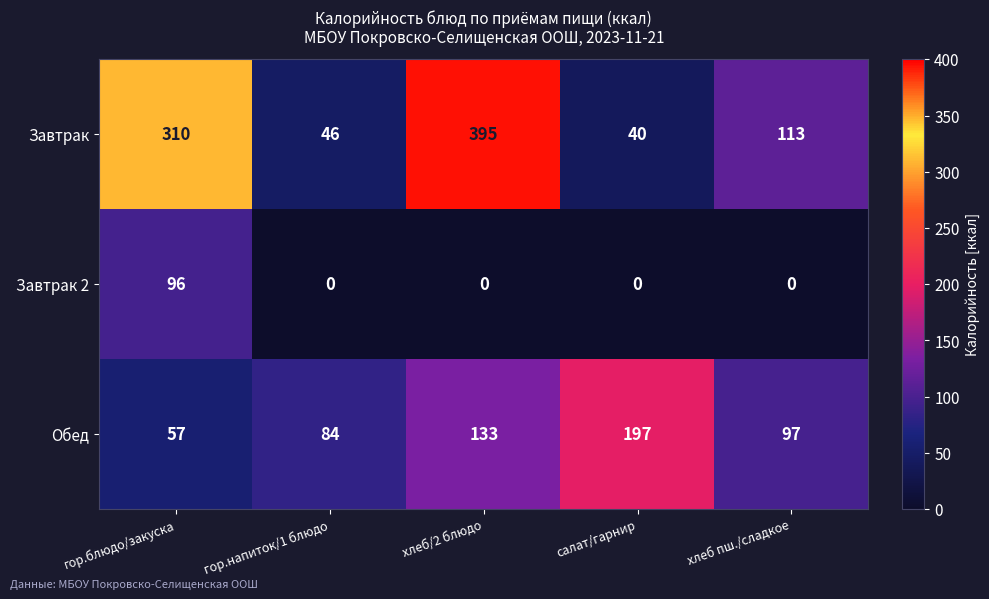

At гор.напиток/1 блюдо, list the series in order from largest to smallest.

Обед, Завтрак, Завтрак 2